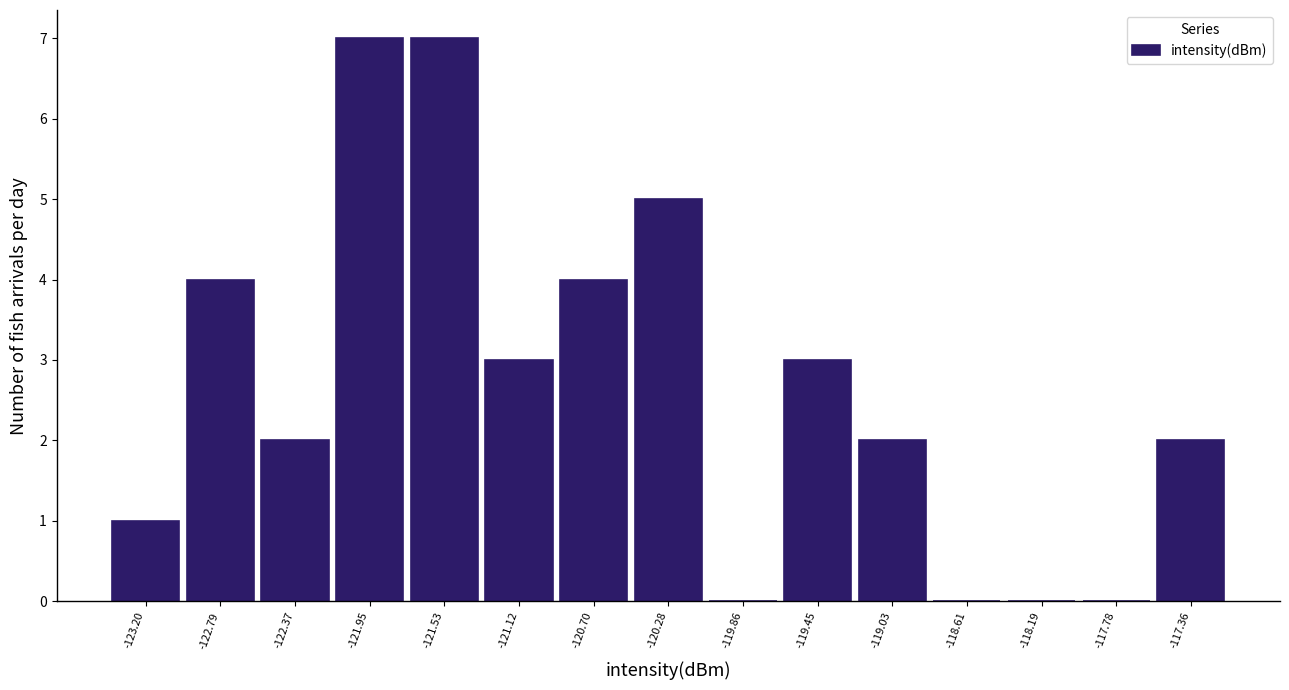

Reading left to right, list every bar in this chart as the range it spans on the x-axis followed by its height. Neither the bar edges nor the heights are printed on the chart, so give them approximately, as read against the axes.

-123.40 to -123.00: 1
-123.00 to -122.60: 4
-122.60 to -122.15: 2
-122.15 to -121.75: 7
-121.75 to -121.30: 7
-121.30 to -120.90: 3
-120.90 to -120.50: 4
-120.50 to -120.05: 5
-120.05 to -119.65: 0
-119.65 to -119.25: 3
-119.25 to -118.80: 2
-118.80 to -118.40: 0
-118.40 to -118.00: 0
-118.00 to -117.55: 0
-117.55 to -117.15: 2